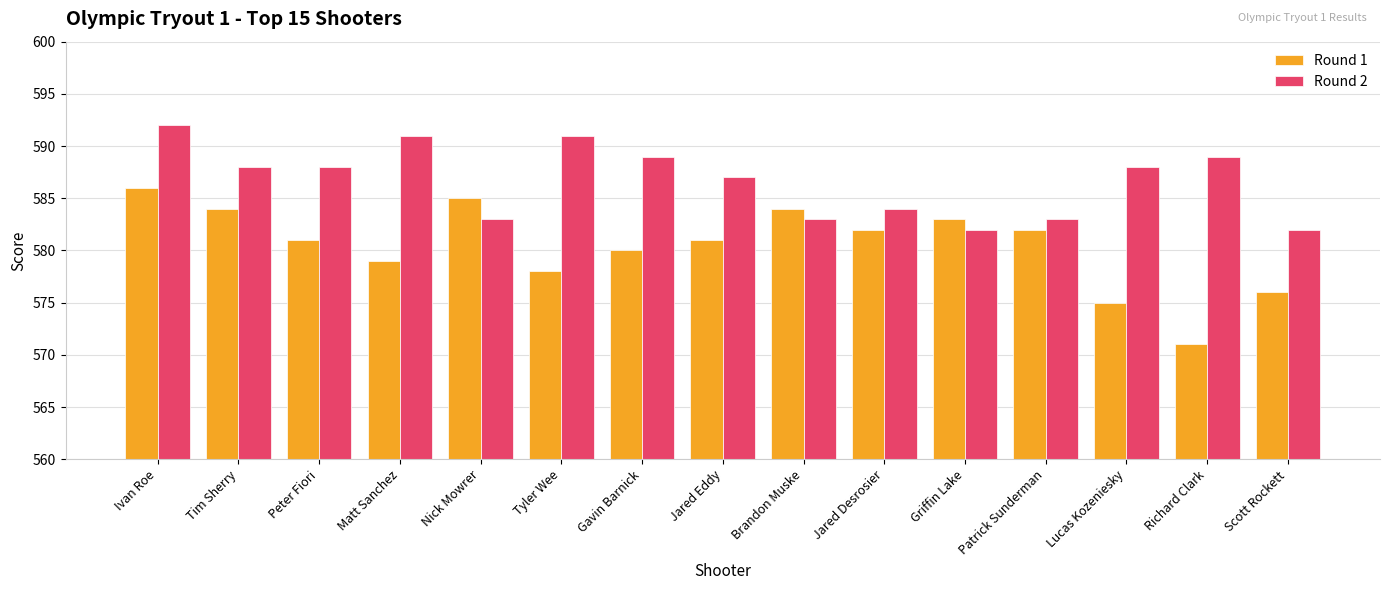

Reading right to left, extract all data points from this chart.

Round 1: 576	571	575	582	583	582	584	581	580	578	585	579	581	584	586
Round 2: 582	589	588	583	582	584	583	587	589	591	583	591	588	588	592